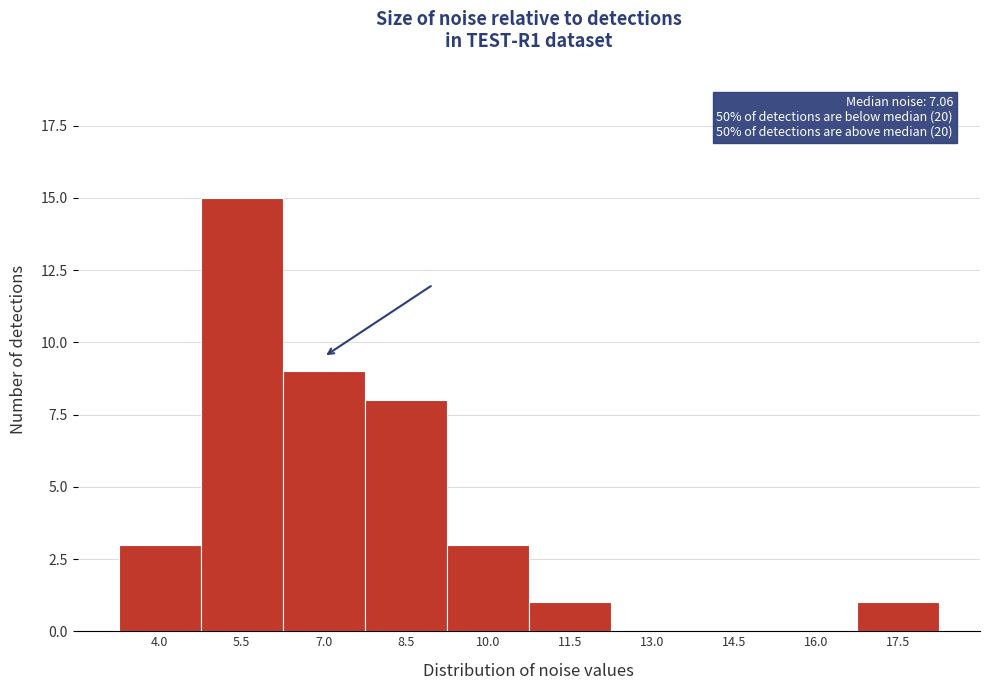

Reading right to left, transcribe all the data shown in this chart.

17.5=1	16.0=0	14.5=0	13.0=0	11.5=1	10.0=3	8.5=8	7.0=9	5.5=15	4.0=3